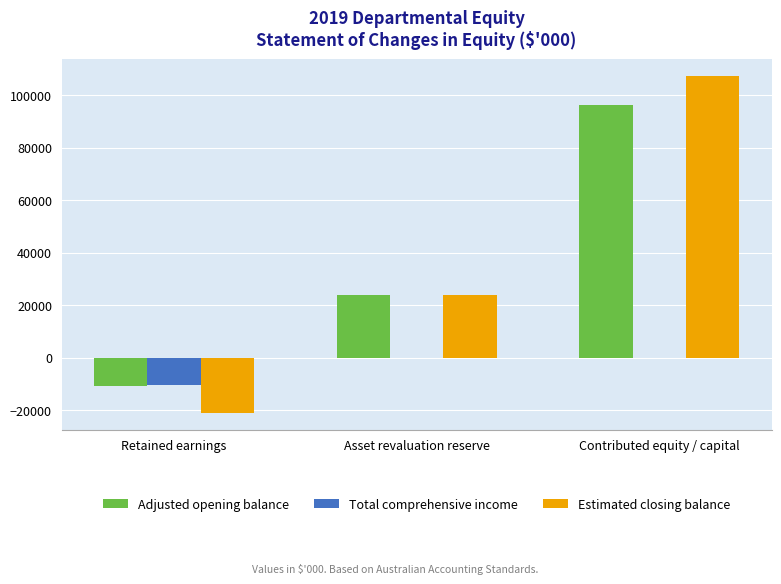

What is the sum of all Estimated closing balance values?

110148